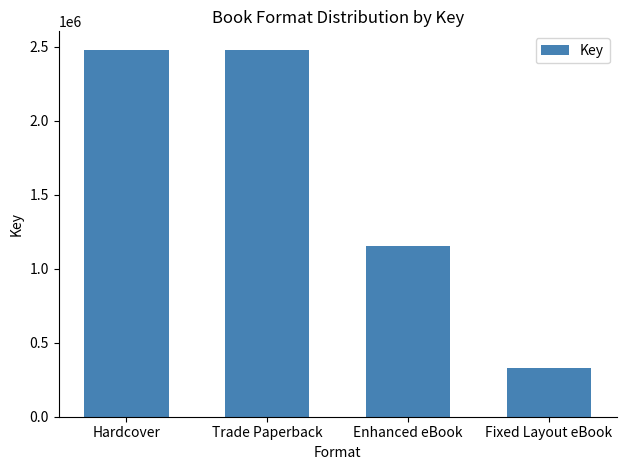

Count the number of categories in the chart.

4